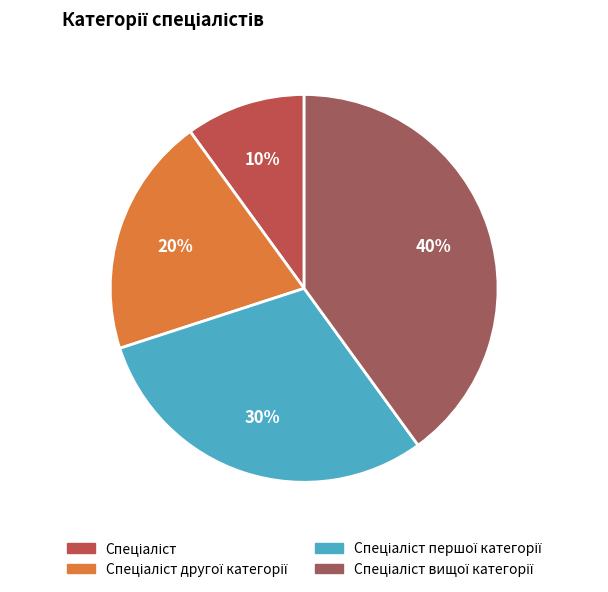

Is there a majority slice in this chart?

No